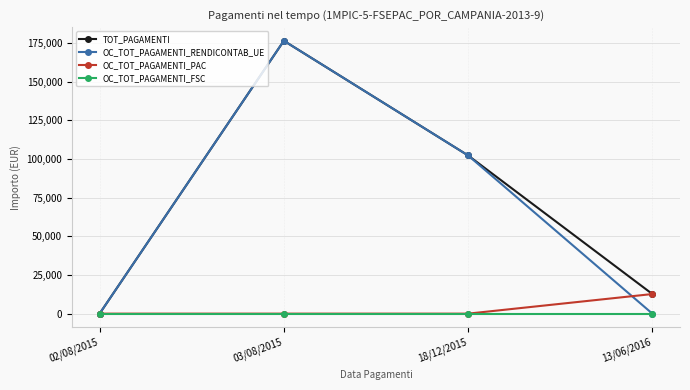

What is the label of the 4th point from the right?

02/08/2015